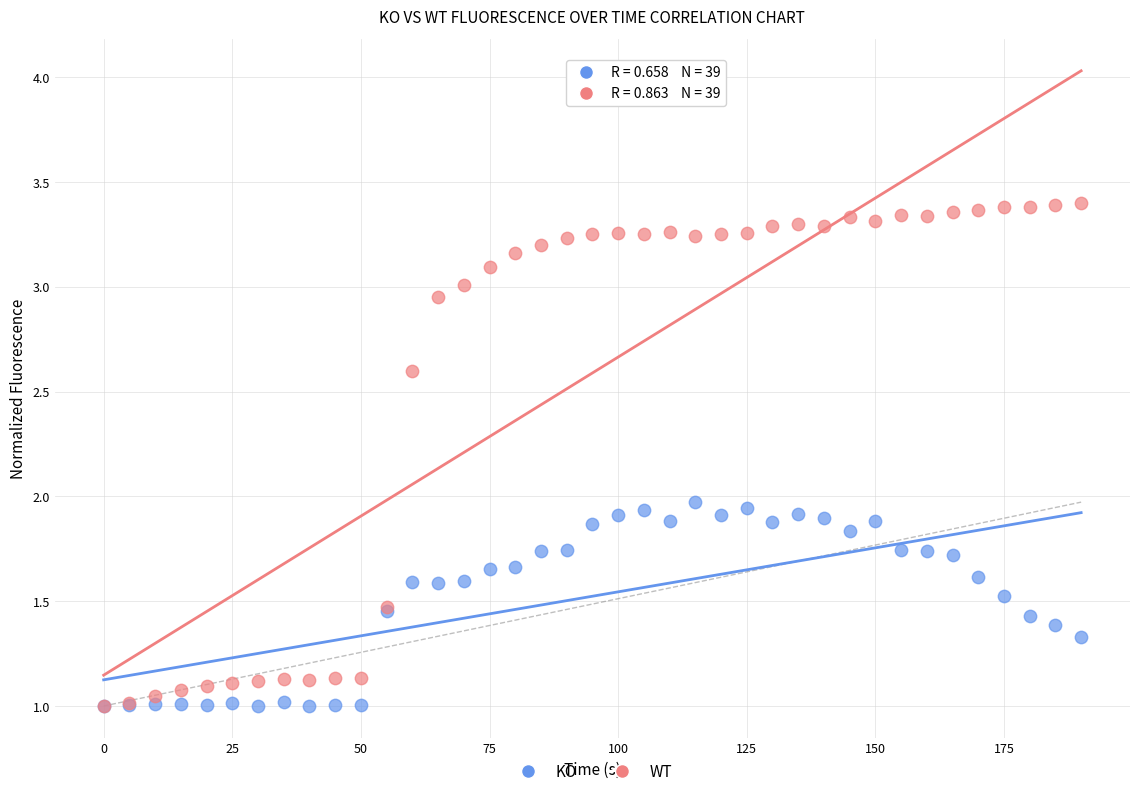

Which series contains the highest Y value?

WT